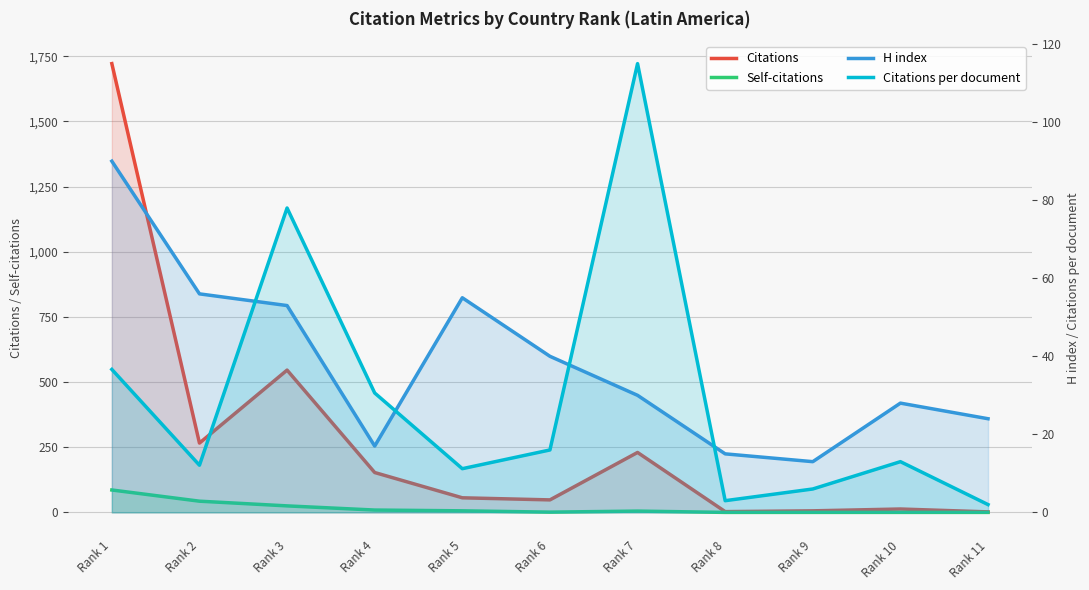

Reading left to right, what are all the values shown in this chart?

Citations: 1722.0	266.0	546.0	153.0	56.0	48.0	230.0	3.0	6.0	13.0	2.0
Self-citations: 86.0	43.0	25.0	9.0	6.0	1.0	5.0	0.0	0.0	0.0	0.0
H index: 90.0	56.0	53.0	17.0	55.0	40.0	30.0	15.0	13.0	28.0	24.0
Citations per document: 36.6	12.1	78.0	30.6	11.2	16.0	115.0	3.0	6.0	13.0	2.0